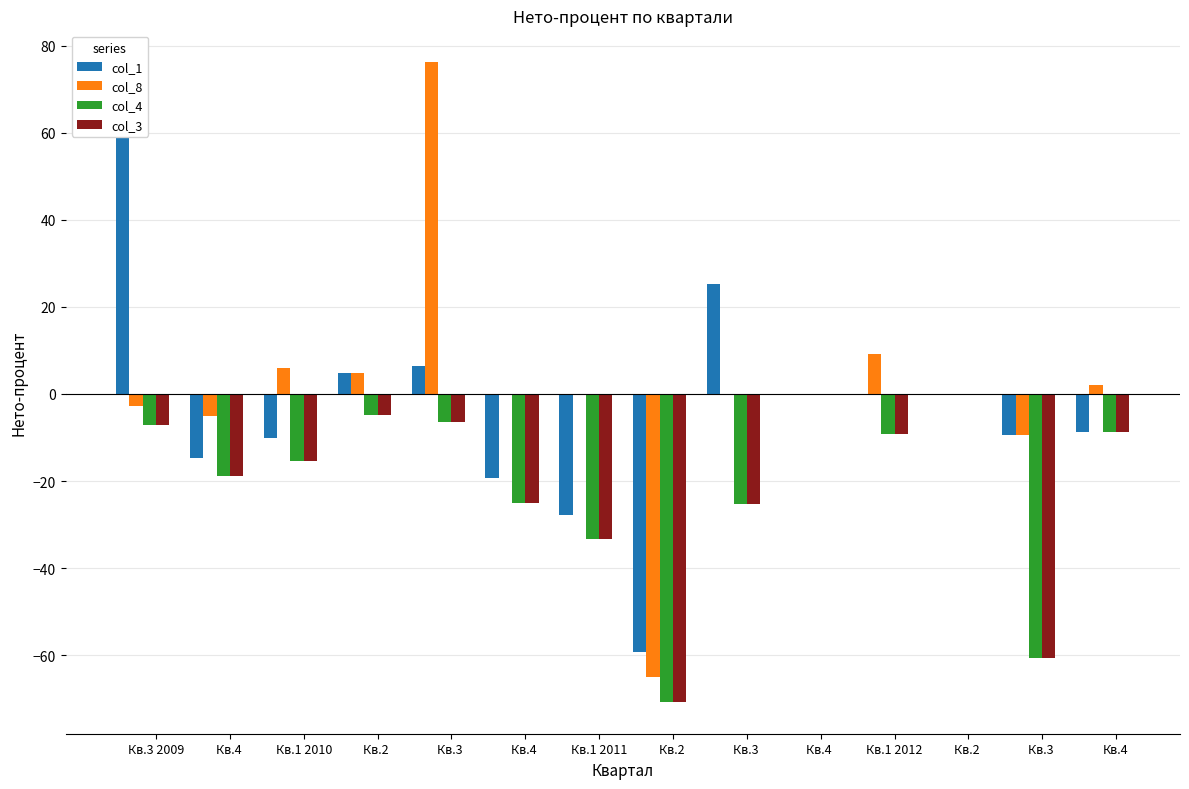

At how many categories does at least one series exceed 38?

2